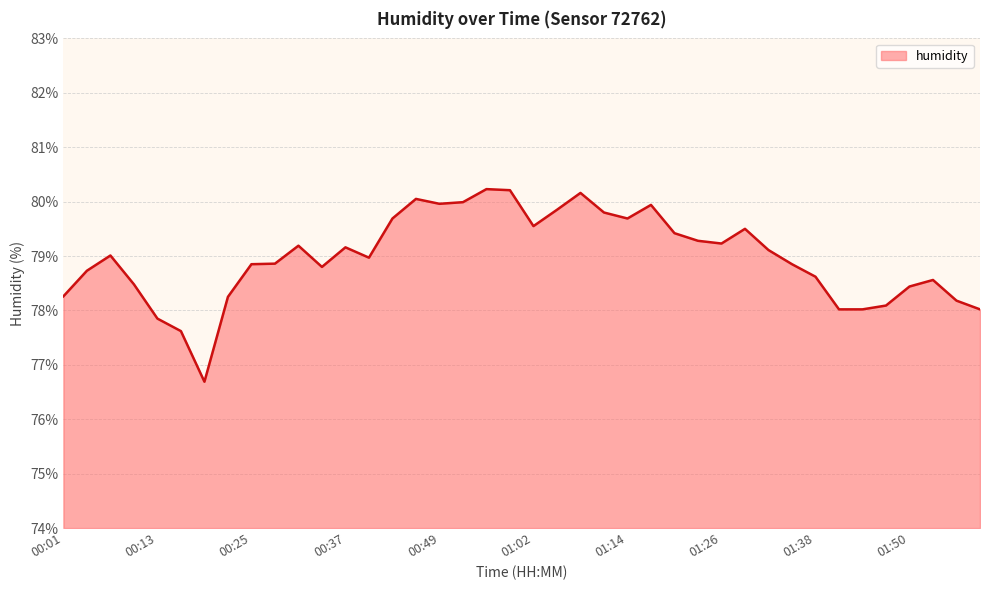

What is the difference between the maximum and minimum values?

3.5